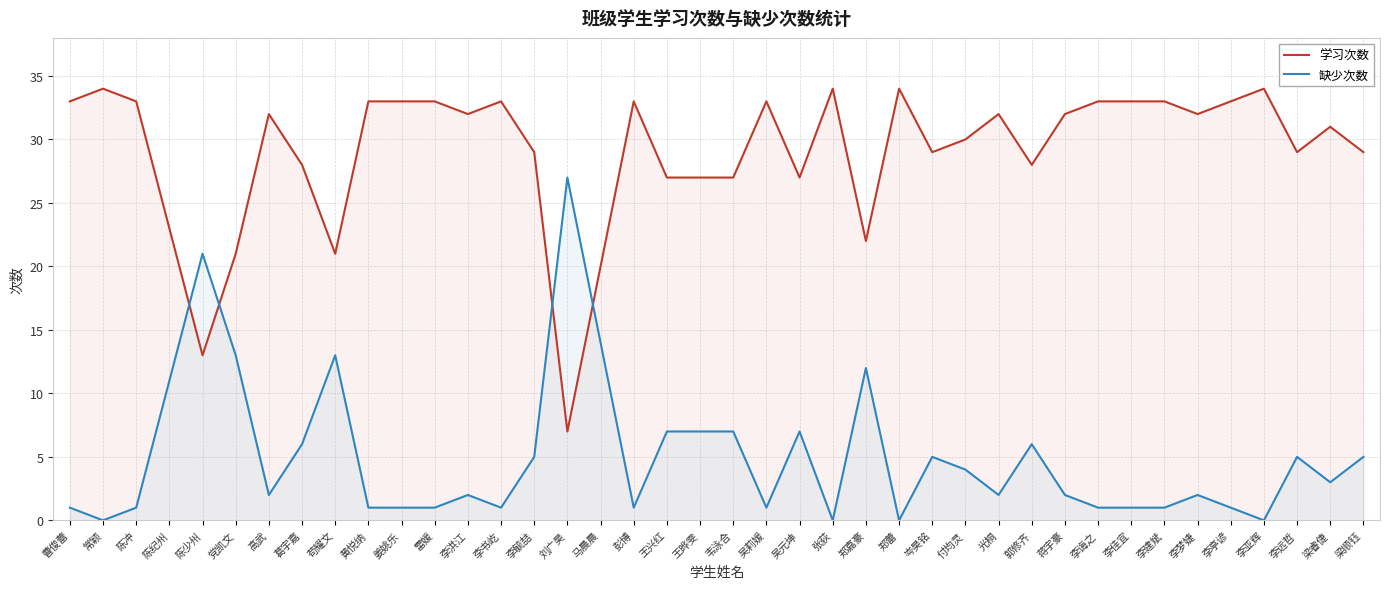

Where does the 缺少次数 series first go above 2?

陈纪州